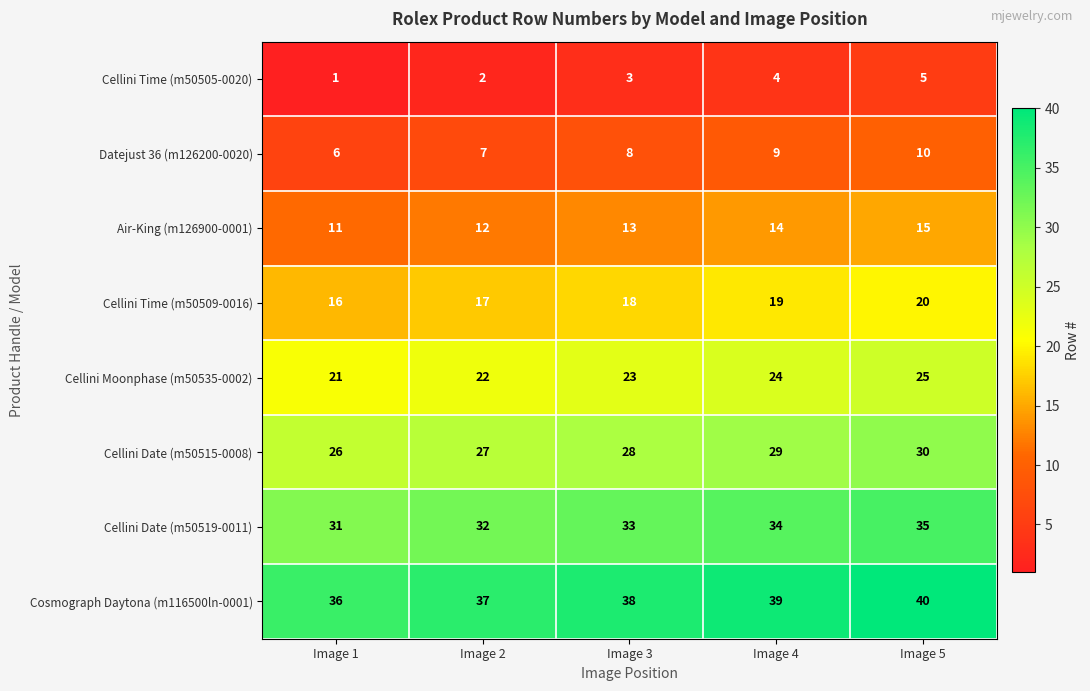

What is the approximate value of Cellini Date (m50519-0011) at Image 4?

34